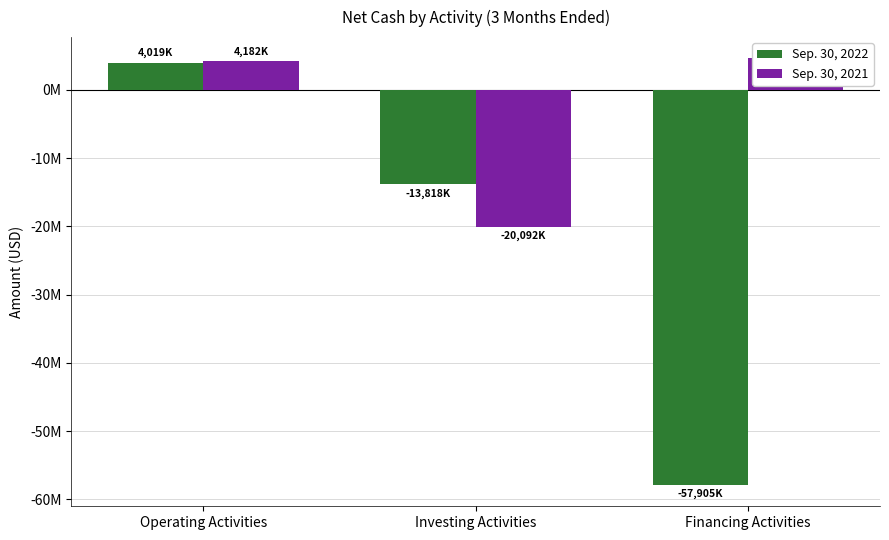

Reading left to right, transcribe all the data shown in this chart.

Sep. 30, 2022: Operating Activities=4019000	Investing Activities=-13818000	Financing Activities=-57905000
Sep. 30, 2021: Operating Activities=4182000	Investing Activities=-20092000	Financing Activities=4617000